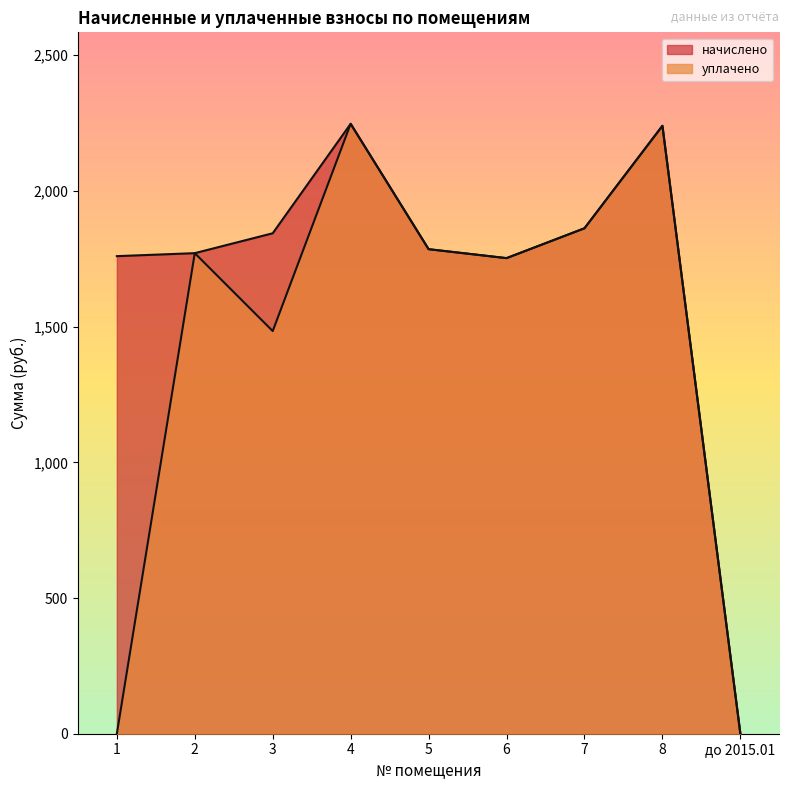

What is the difference between the second highest and second lowest values in the уплачено series?

2239.9